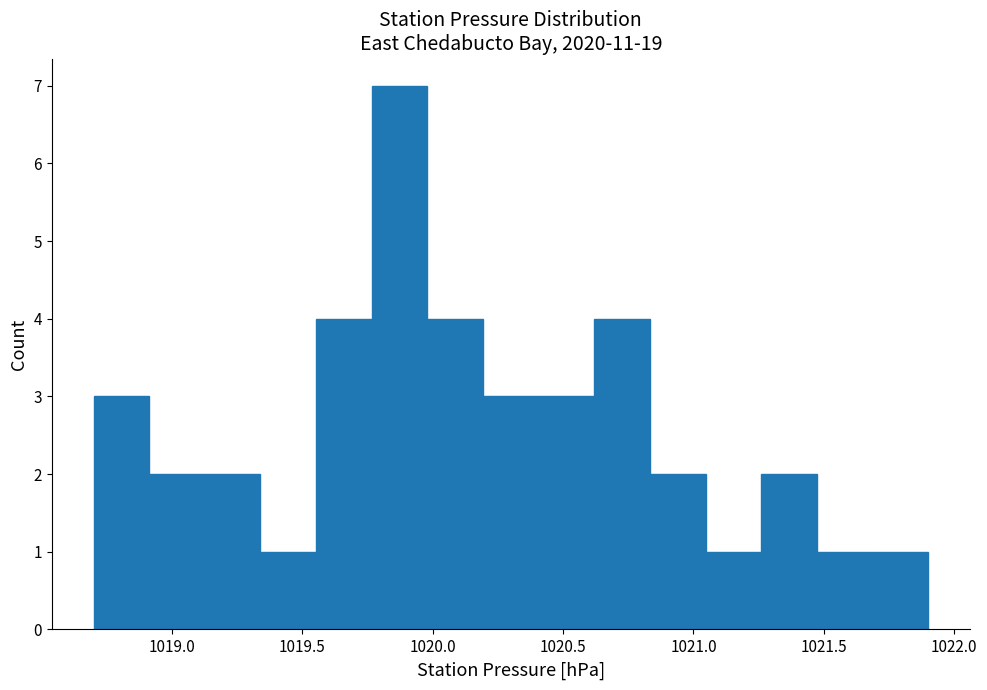

Over which range of the x-axis is the bar tallest?

1019.75 to 1020.00